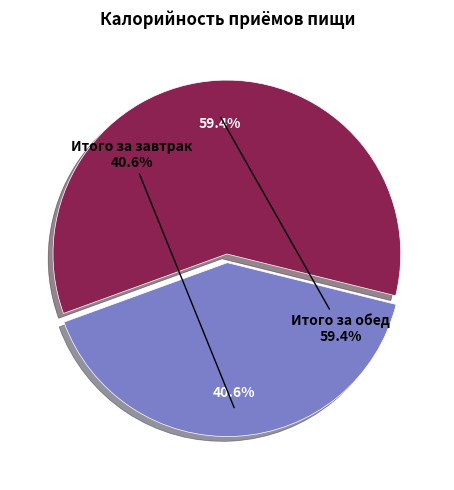

Does any single category account for the majority?

Yes